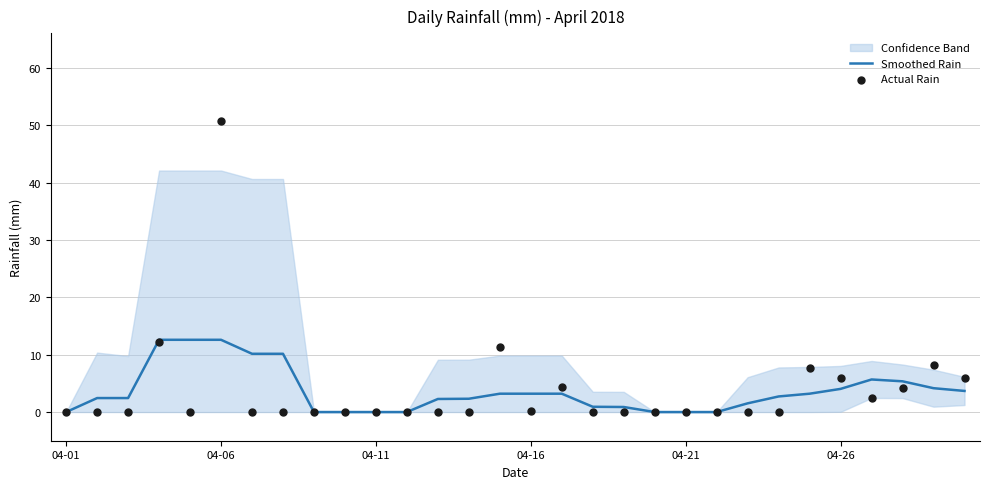

Which series has the largest total across all categories?

Actual Rain